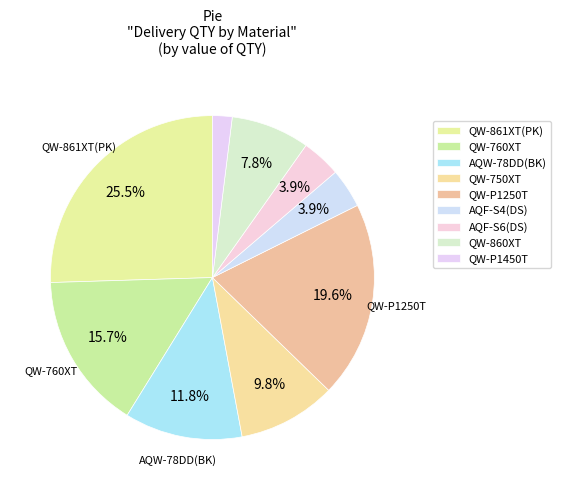

Is AQW-78DD(BK) the majority of the pie?

No